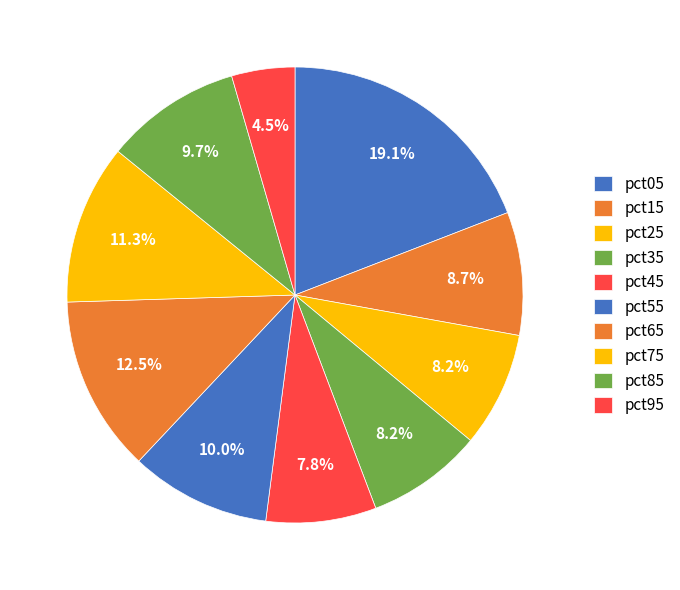

Between pct75 and pct25, which is larger?

pct75